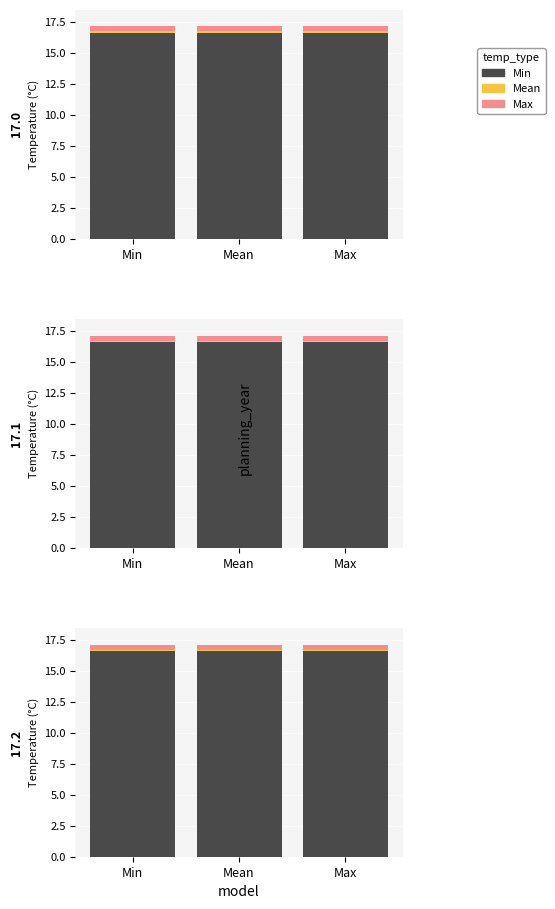

What is the sum of the Min values at Max and Min?

33.2